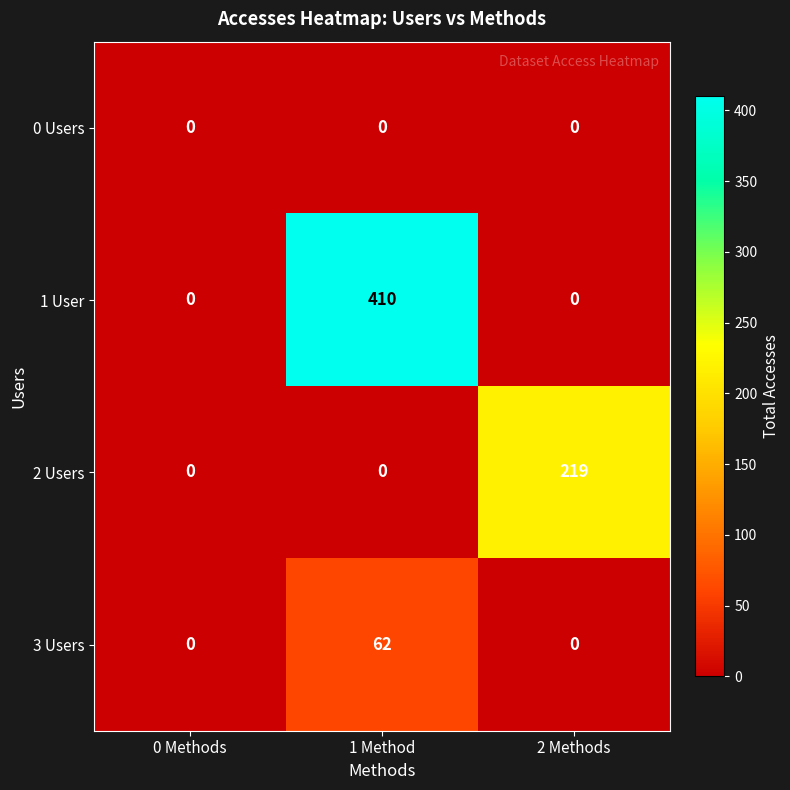

List the series in order of their peak value, highest first.

1 User, 2 Users, 3 Users, 0 Users